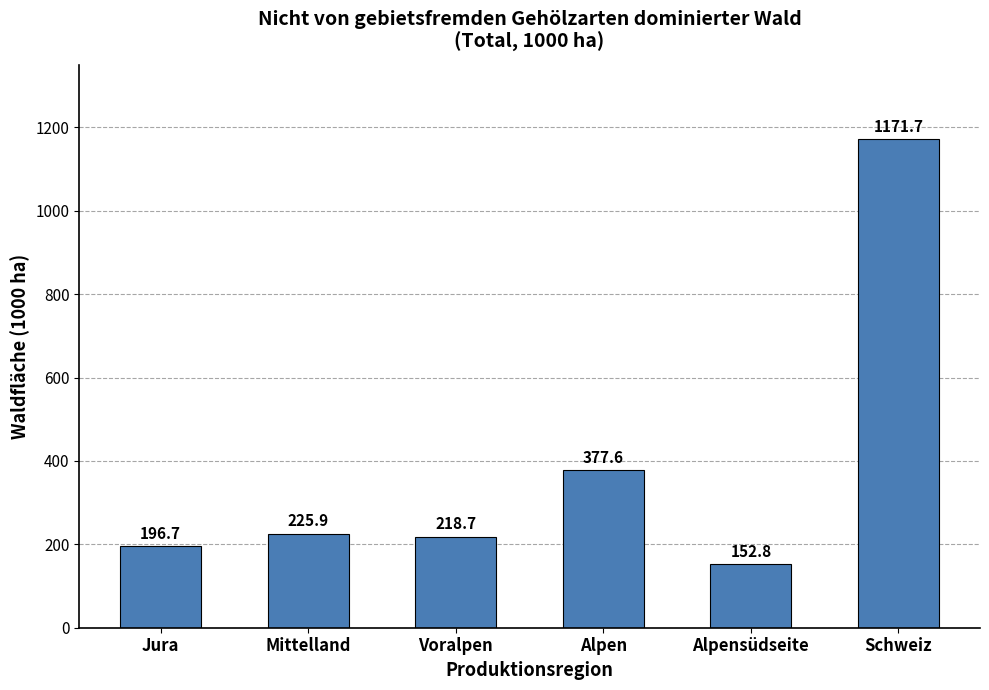

What is the change in value from Jura to Alpen?

+180.9